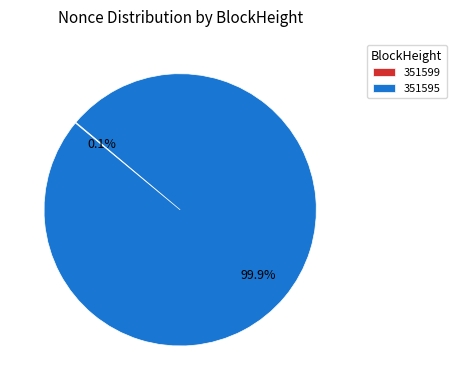

What is the largest slice in the pie chart?

351595